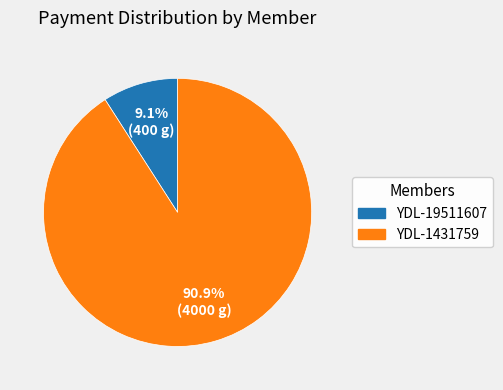

To the nearest percent, what is the average slice percentage?

50%